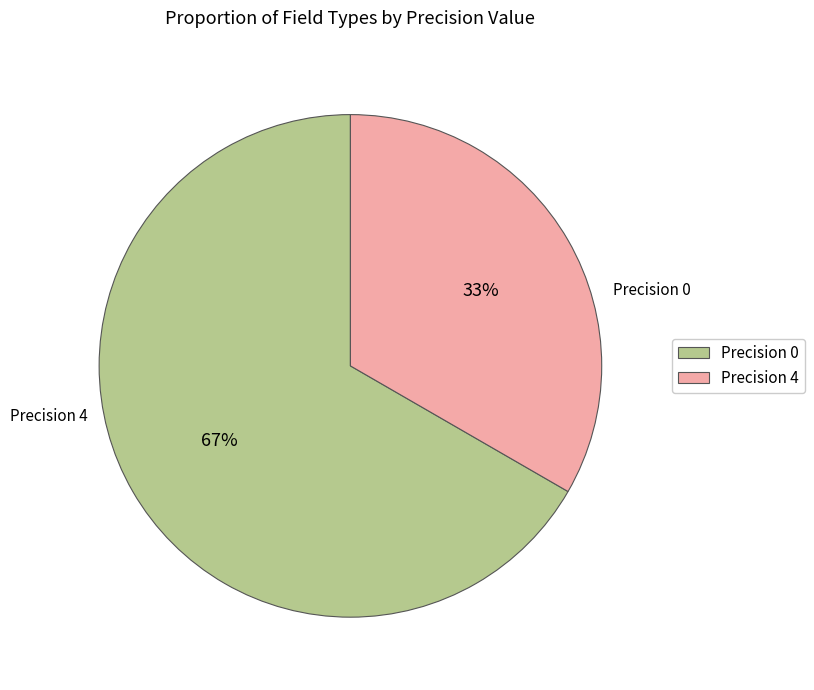

Which has a higher value, Precision 4 or Precision 0?

Precision 0